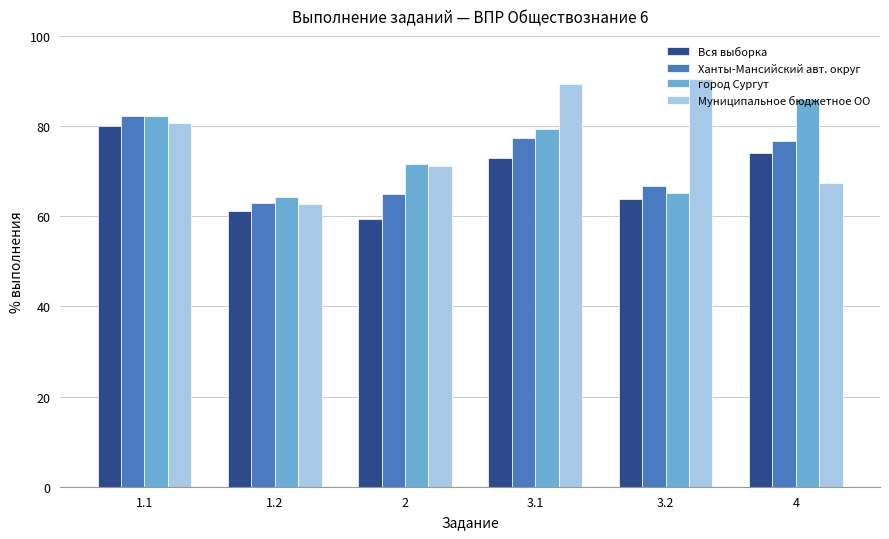

The value of Муниципальное бюджетное ОО at 3.2 is 157.0. True or false?

False